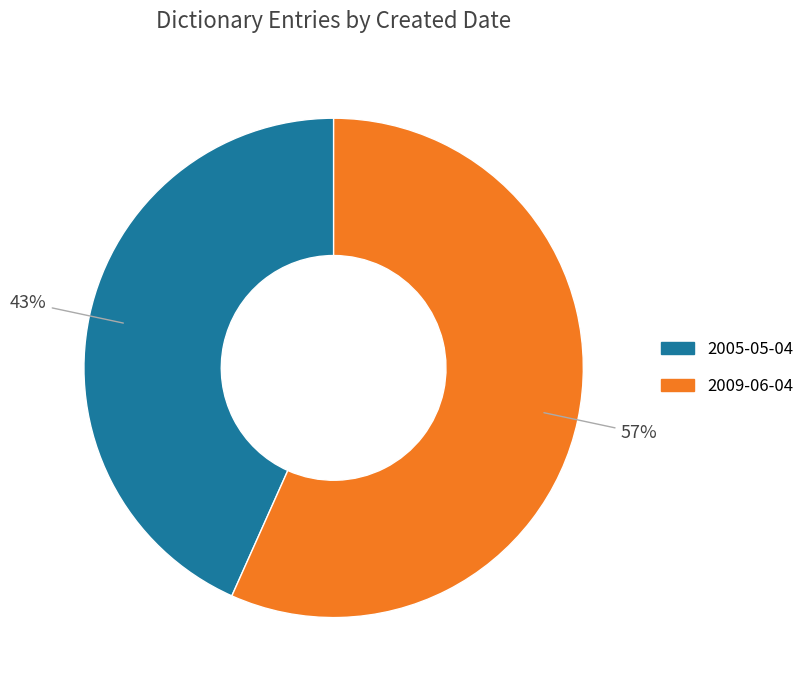

Is the sum of 2009-06-04 and 2005-05-04 greater than half?

Yes